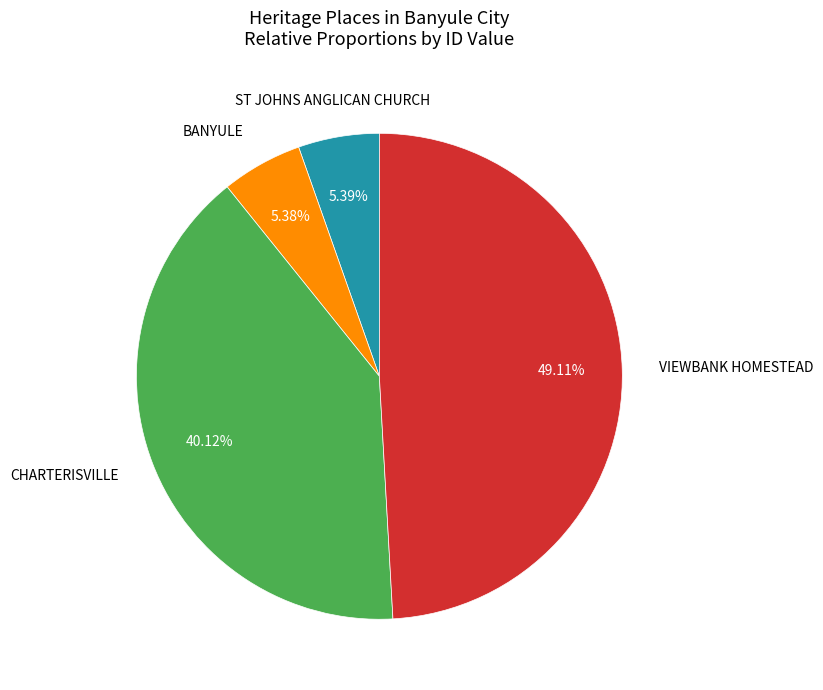

How many slices are in this pie chart?

4